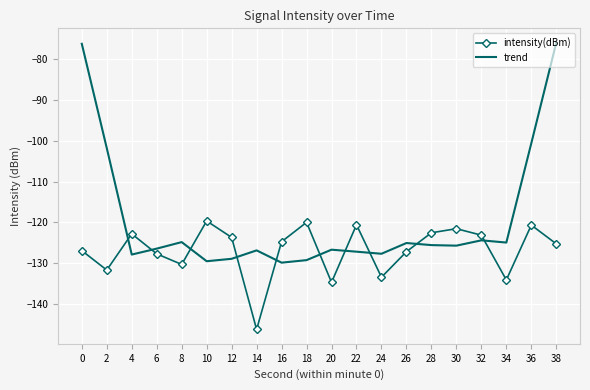

What is the minimum value shown in the chart?

-146.2